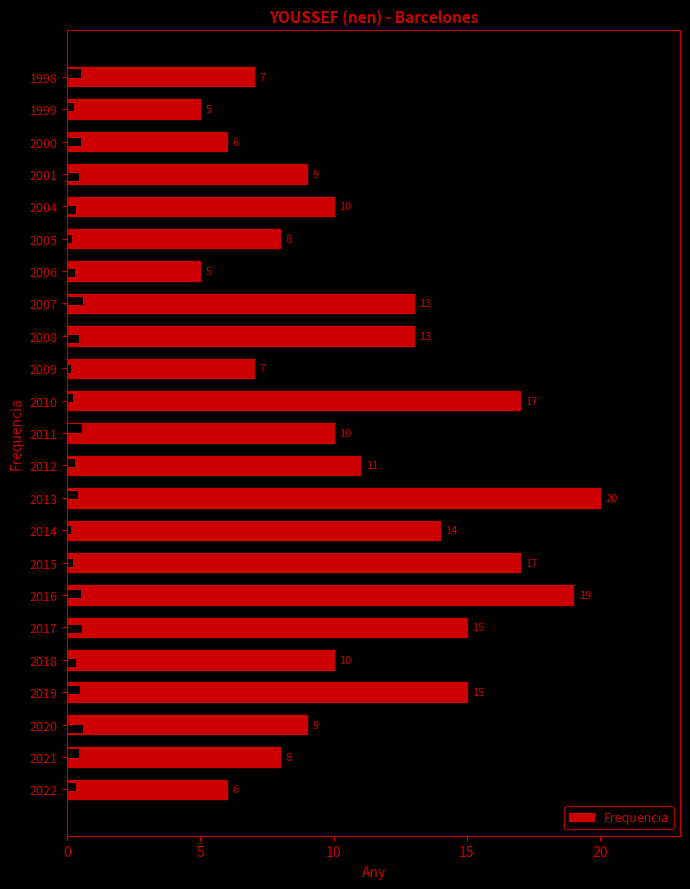

How many categories are shown in the chart?

23